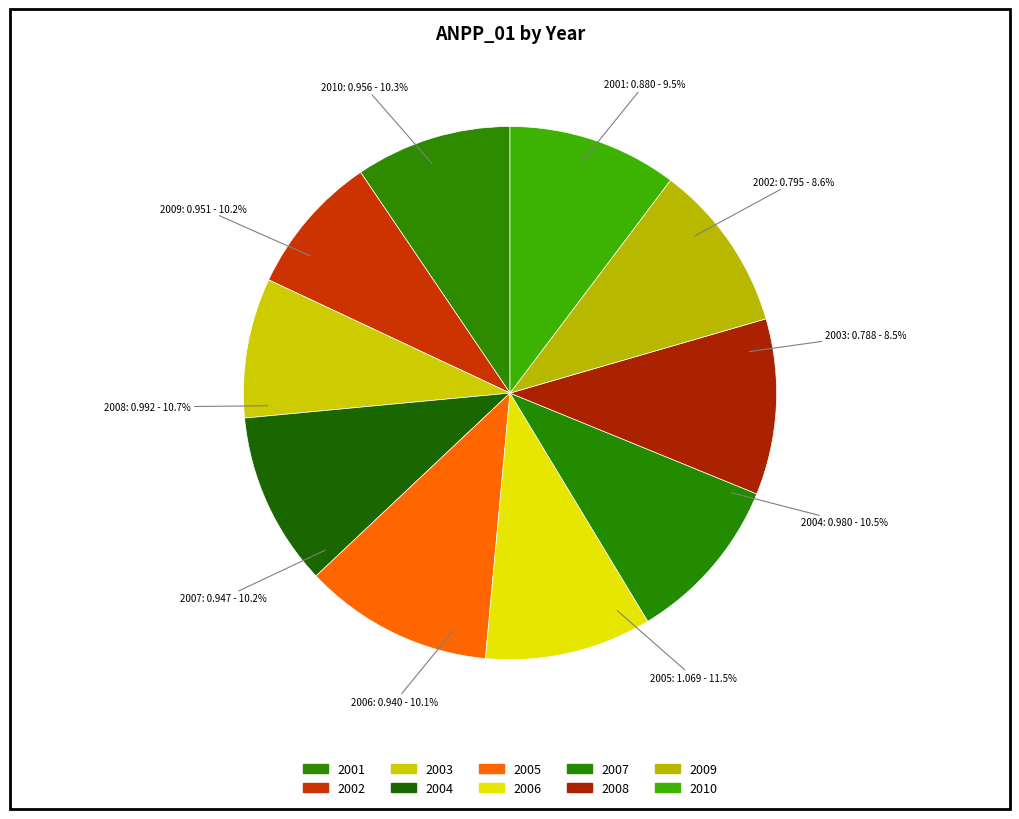

What portion of the pie excludes 2001?

90.5%